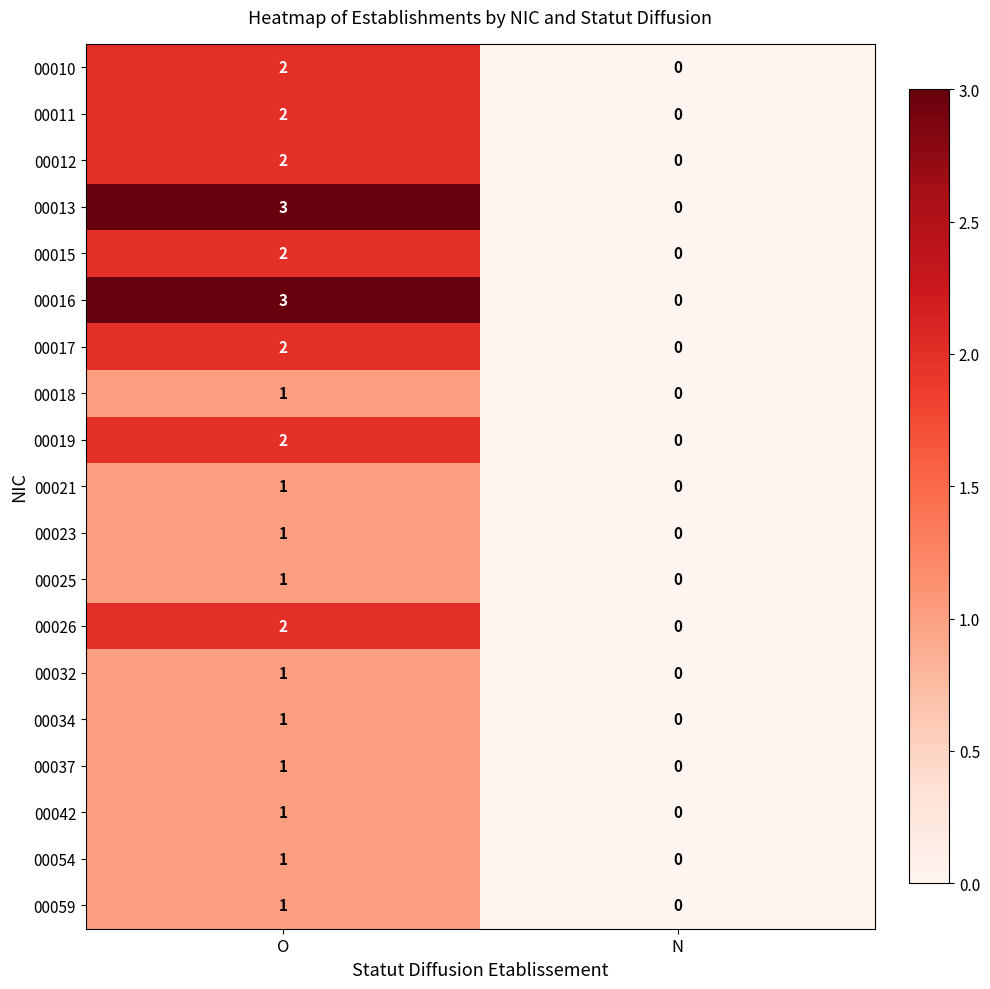

What is the sum of all 00016 values?

3